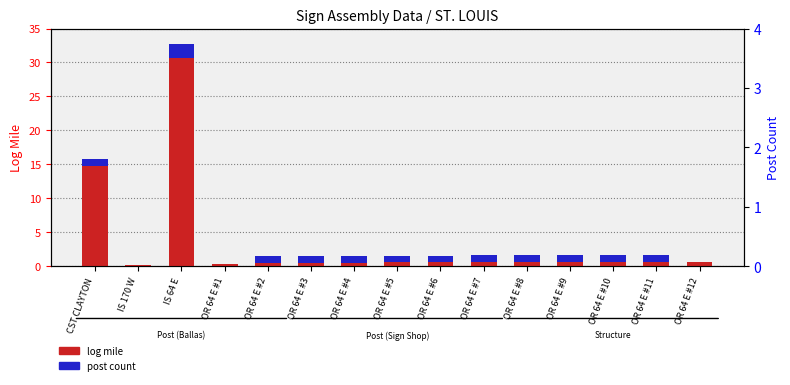

Rank the series by their maximum value, from highest to lowest.

Log mile, Post count